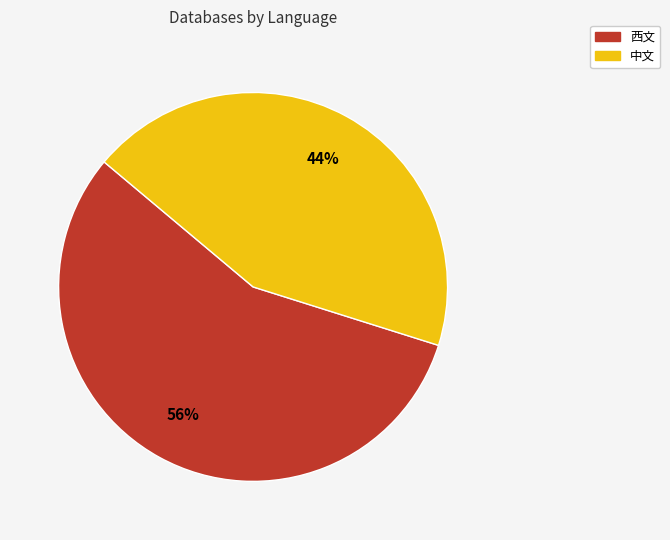

To the nearest percent, what percentage of the pie is 中文?

44%